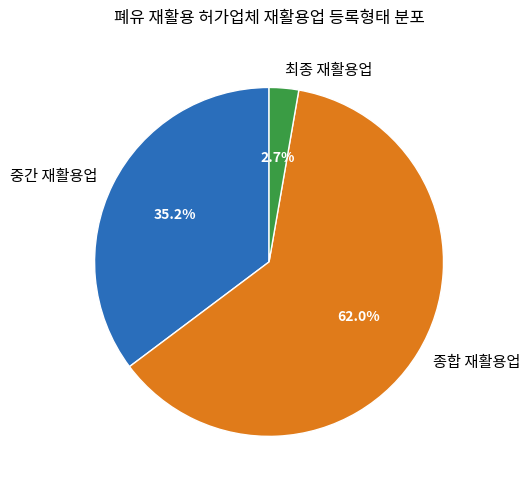

Which slice is the largest?

종합 재활용업